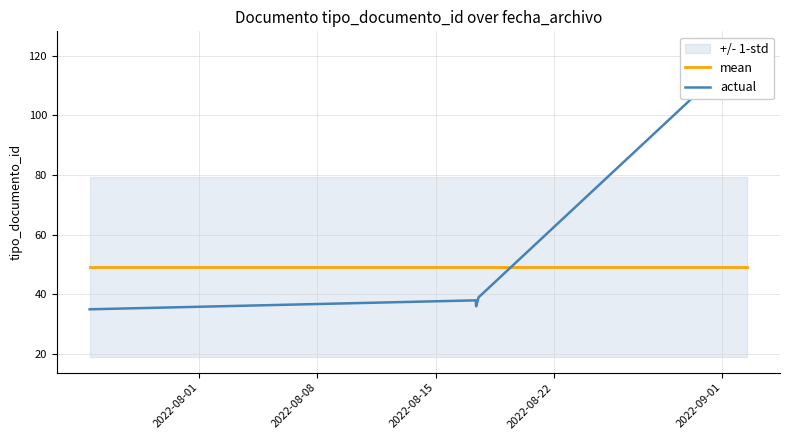

What is the smallest value displayed?

35.0